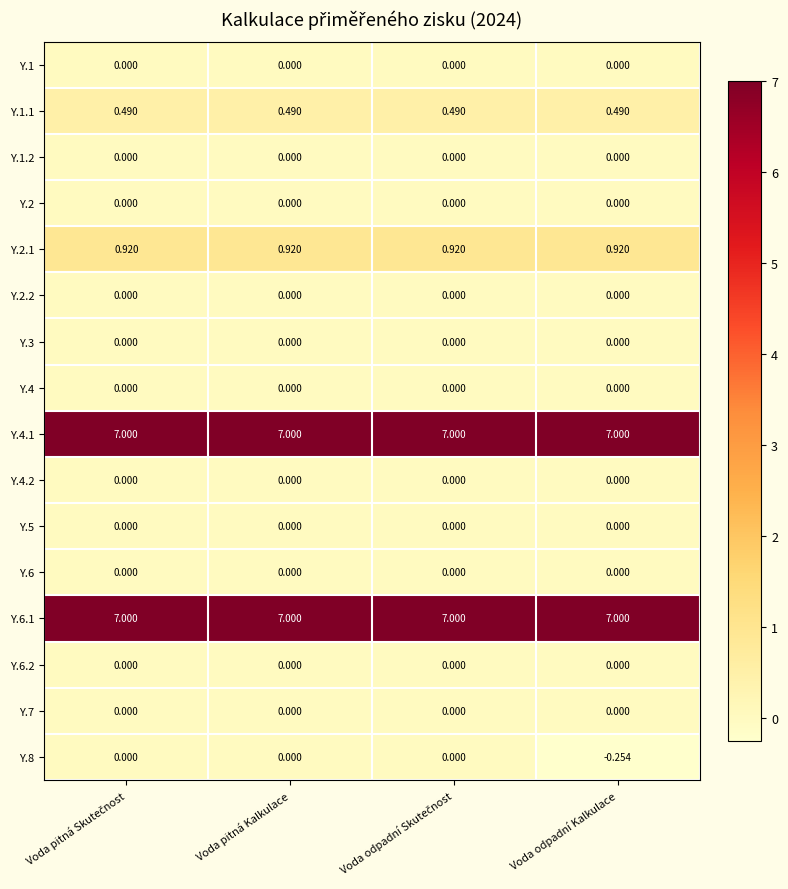

At which category does the chart reach its minimum across all series?

Voda odpadní Kalkulace